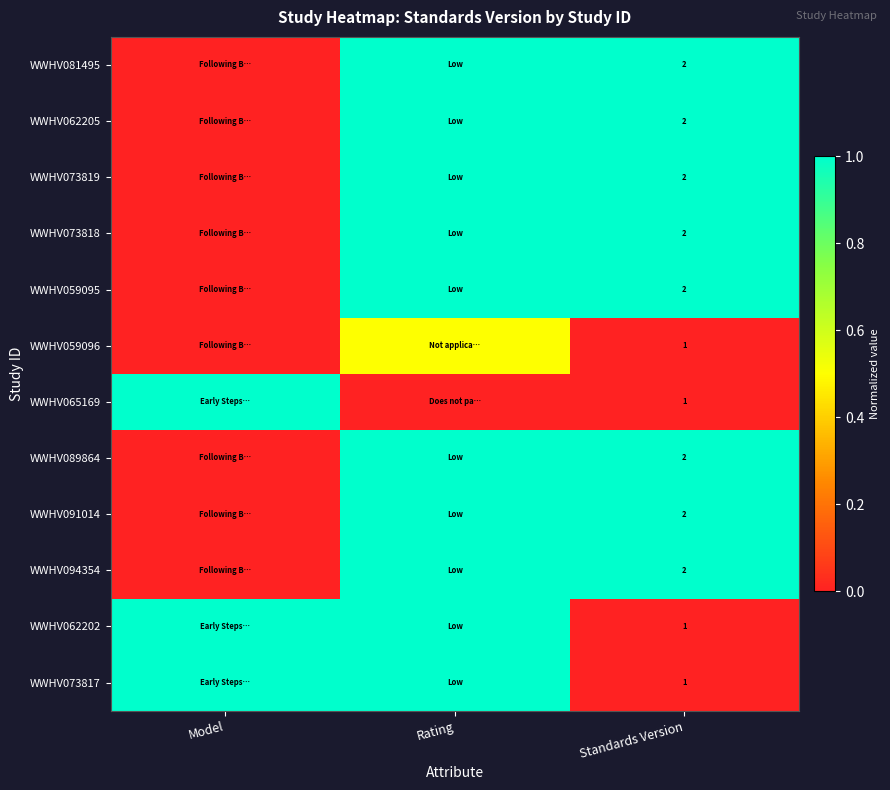

The value of WWHV062202 at Standards Version is 1.0. True or false?

True